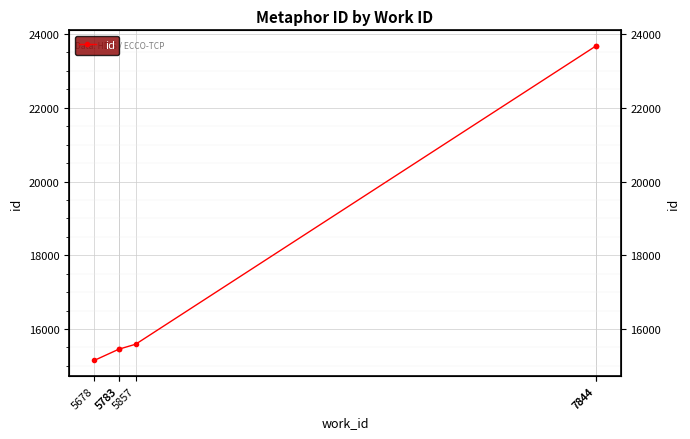

What is the difference between the maximum and minimum values?

8524